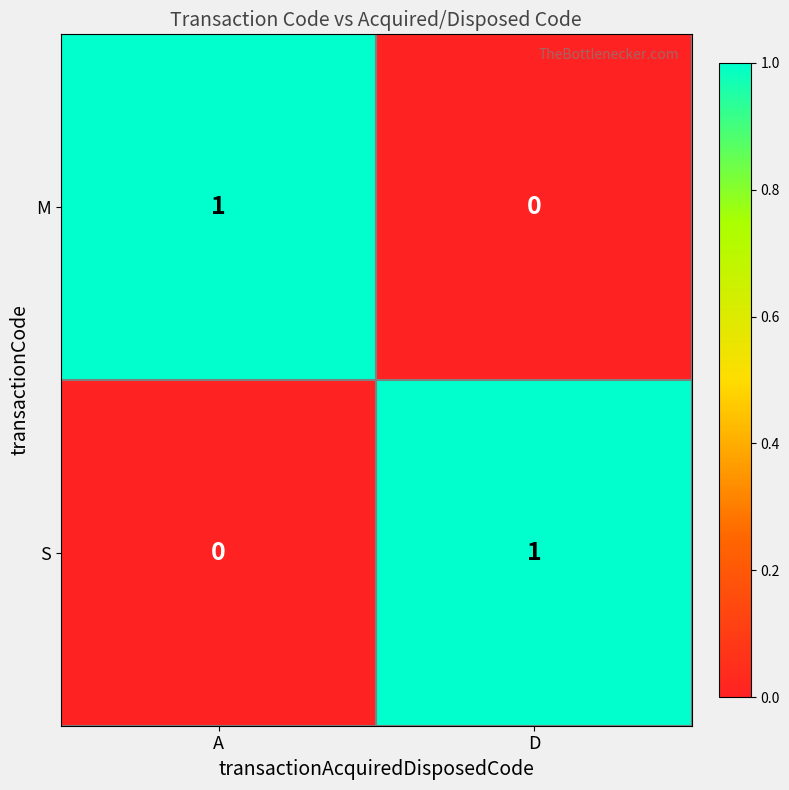

Is it true that S equals 0 at D?

False